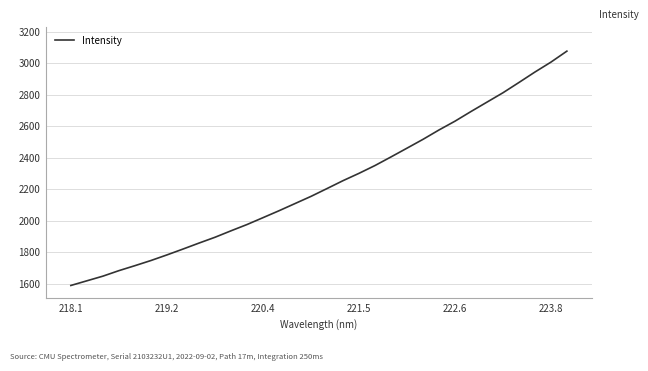

What is the difference between the maximum and minimum values?

1490.6